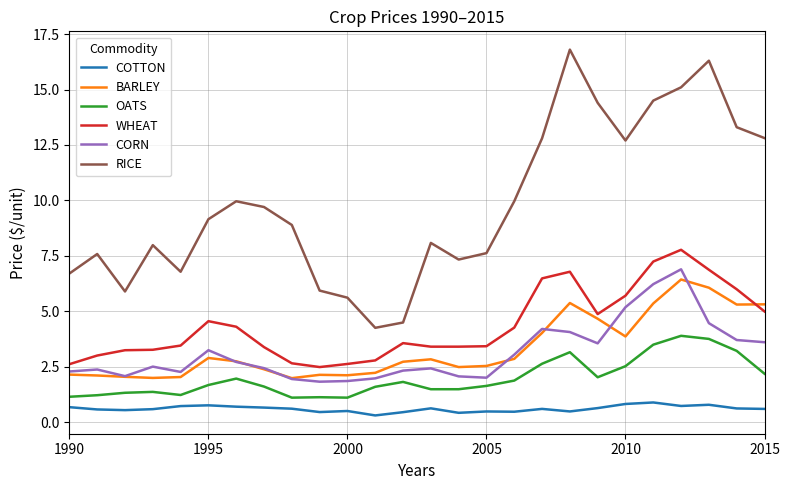

List the series in order of their peak value, highest first.

RICE, WHEAT, CORN, BARLEY, OATS, COTTON